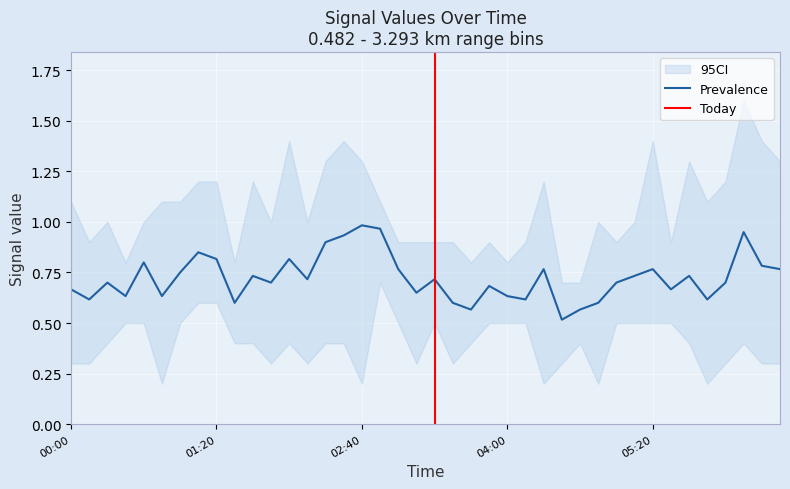

What is the lowest value of the Prevalence series?

0.5